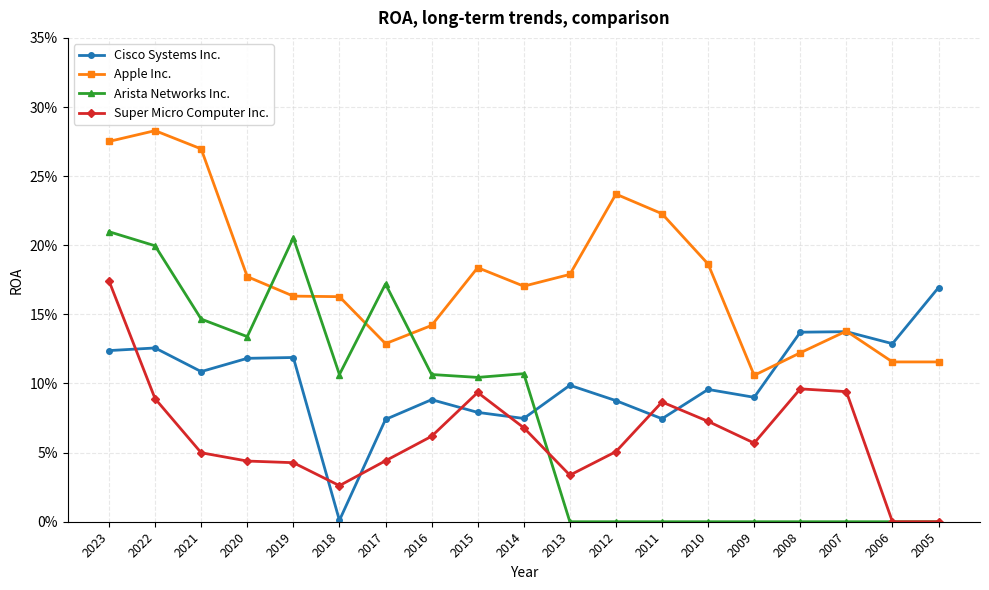

What is the total value across all series at 2007?

0.4